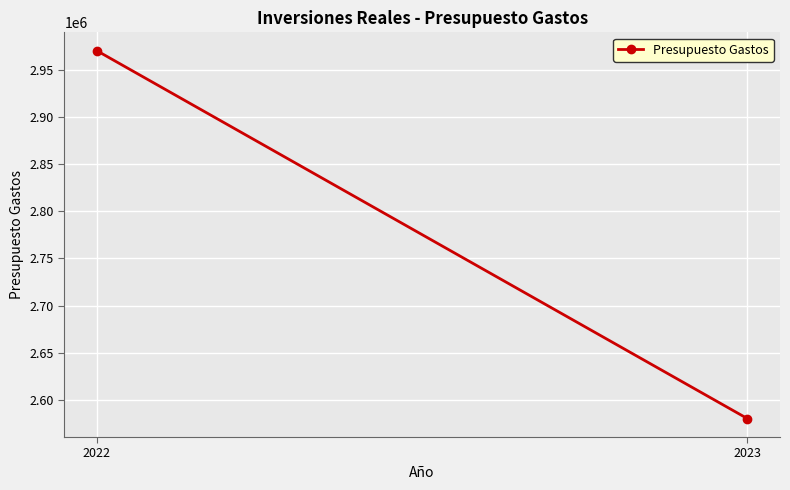

Which label corresponds to the largest value in the chart?

2022